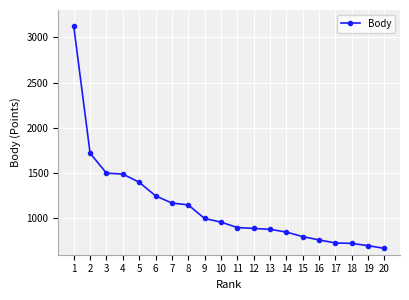

The chart shows a value of 292 at 20. True or false?

False